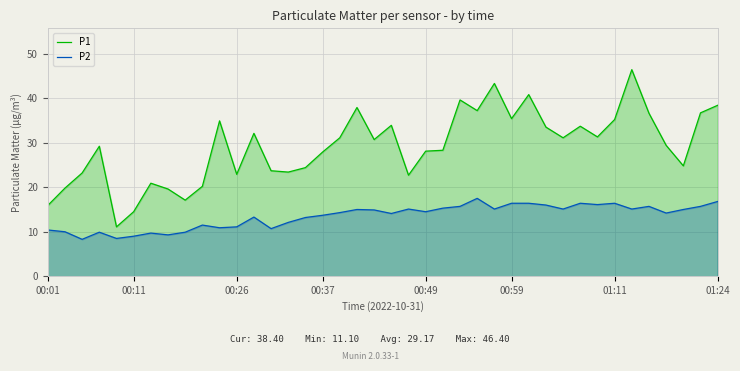

Is it true that P1 equals 29.4 at 36?

True